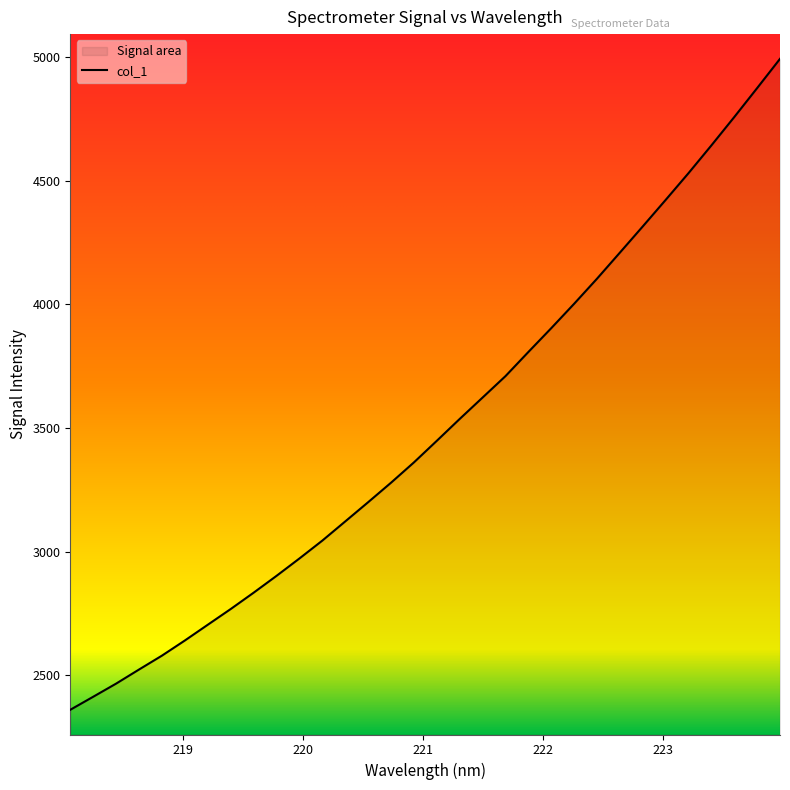

What is the difference between the maximum and minimum values?

2633.4